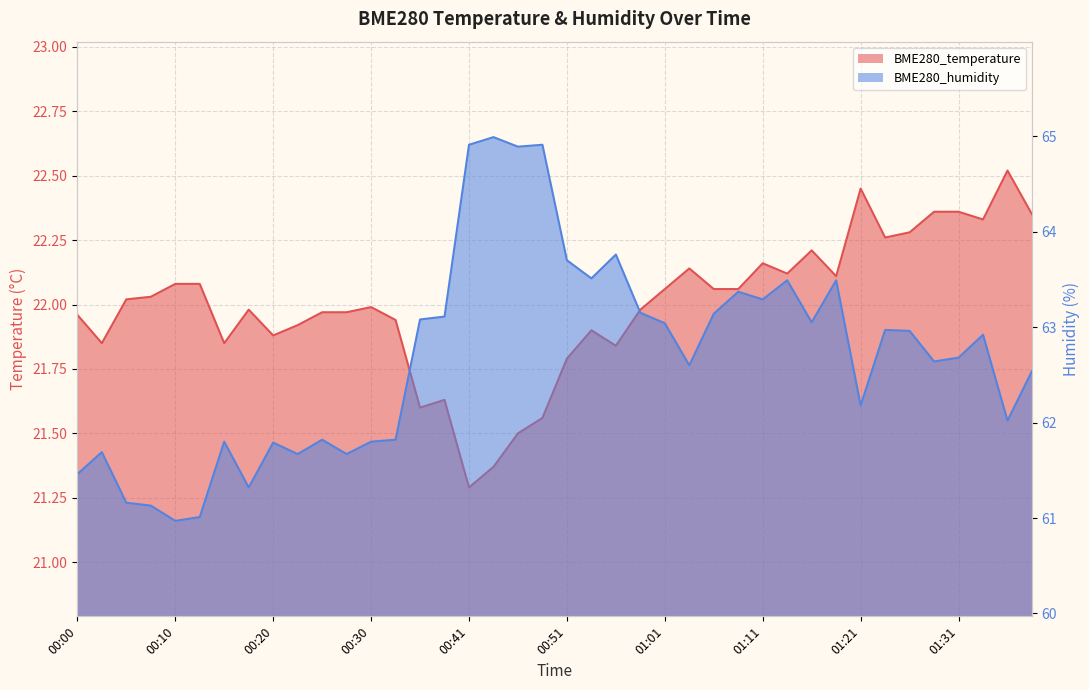

The BME280_humidity series shows 63.4 at 01:08. True or false?

True